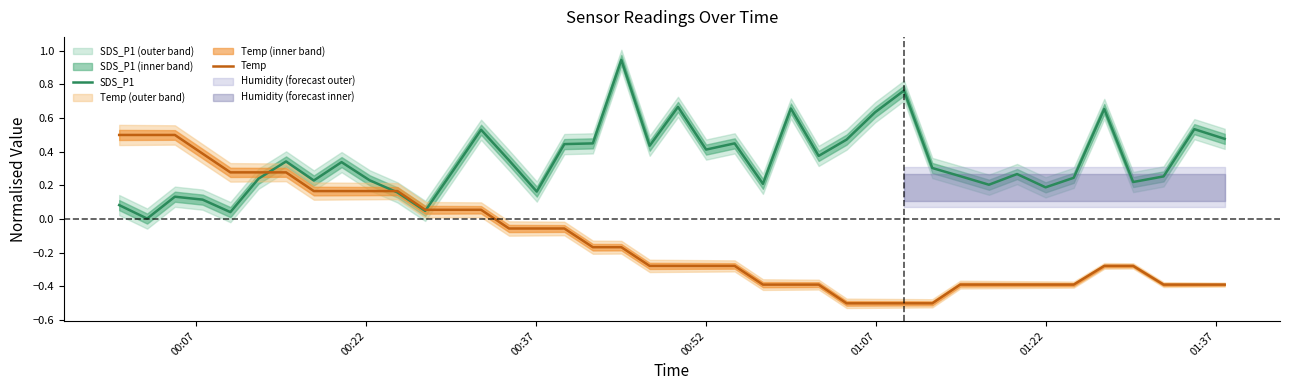

What is the lowest value of the Temp series?

-0.5